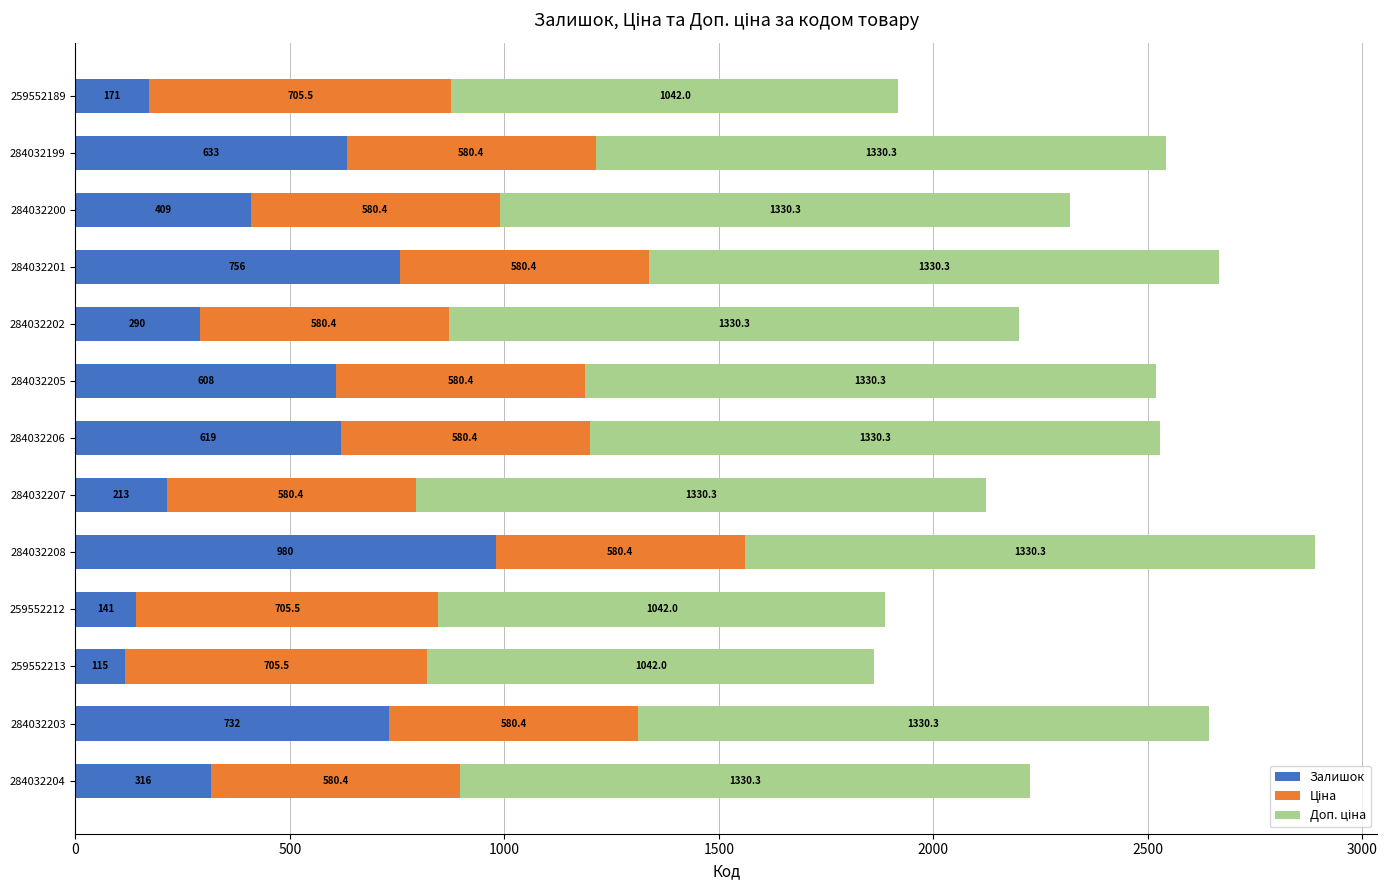

What is the difference between the maximum and minimum values in the Залишок series?

865.0